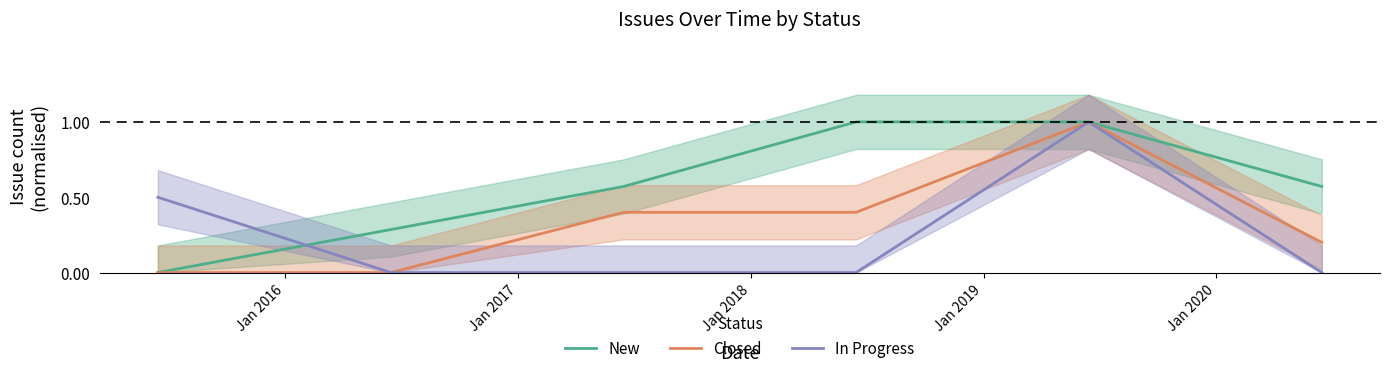

How many values in In Progress are above zero?

2